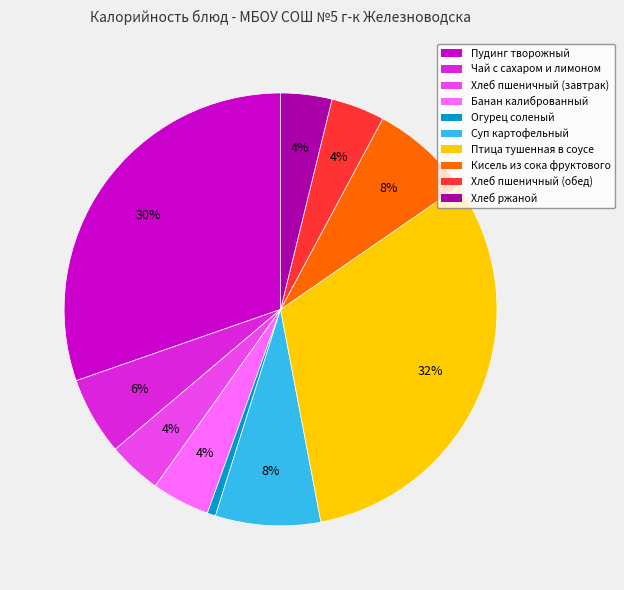

To the nearest percent, what is the difference between the largest and smallest slice percentages?

31%